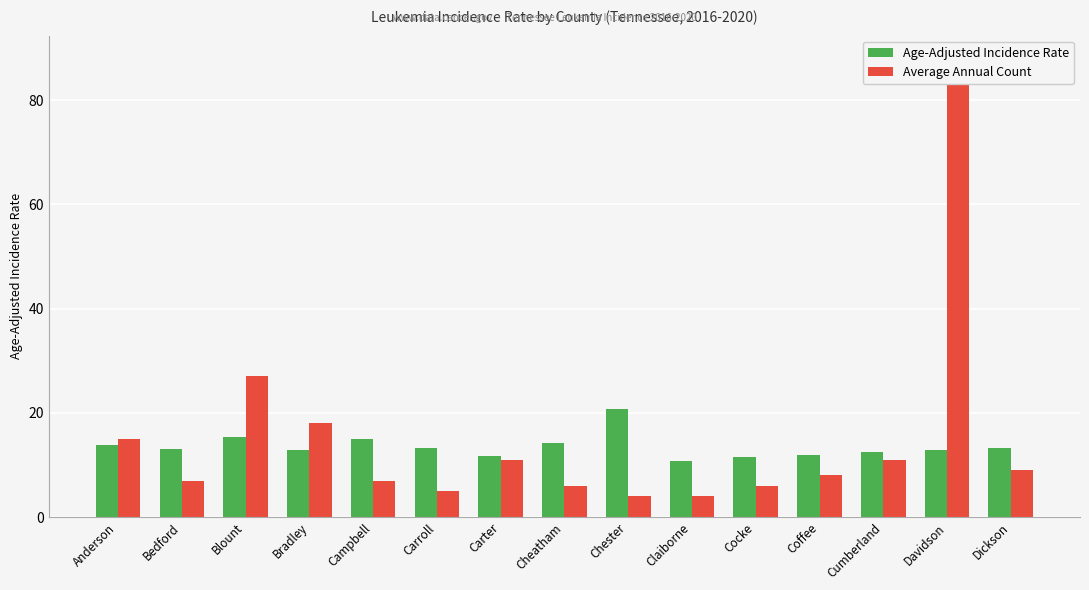

Read the Average Annual Count value at Davidson.

88.0